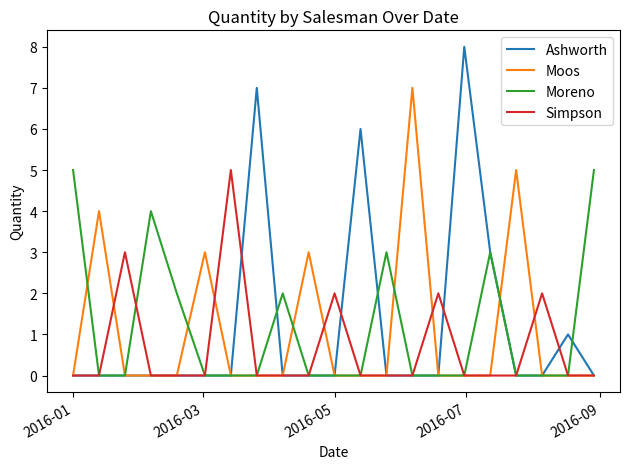

Reading left to right, transcribe all the data shown in this chart.

Ashworth: 0	0	0	0	0	0	0	7	0	0	0	6	0	0	0	8	3	0	0	1	0
Moos: 0	4	0	0	0	3	0	0	0	3	0	0	0	7	0	0	0	5	0	0	0
Moreno: 5	0	0	4	2	0	0	0	2	0	0	0	3	0	0	0	3	0	0	0	5
Simpson: 0	0	3	0	0	0	5	0	0	0	2	0	0	0	2	0	0	0	2	0	0